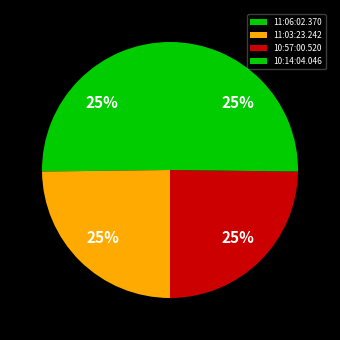

What is the smallest slice in the pie chart?

11:03:23.242